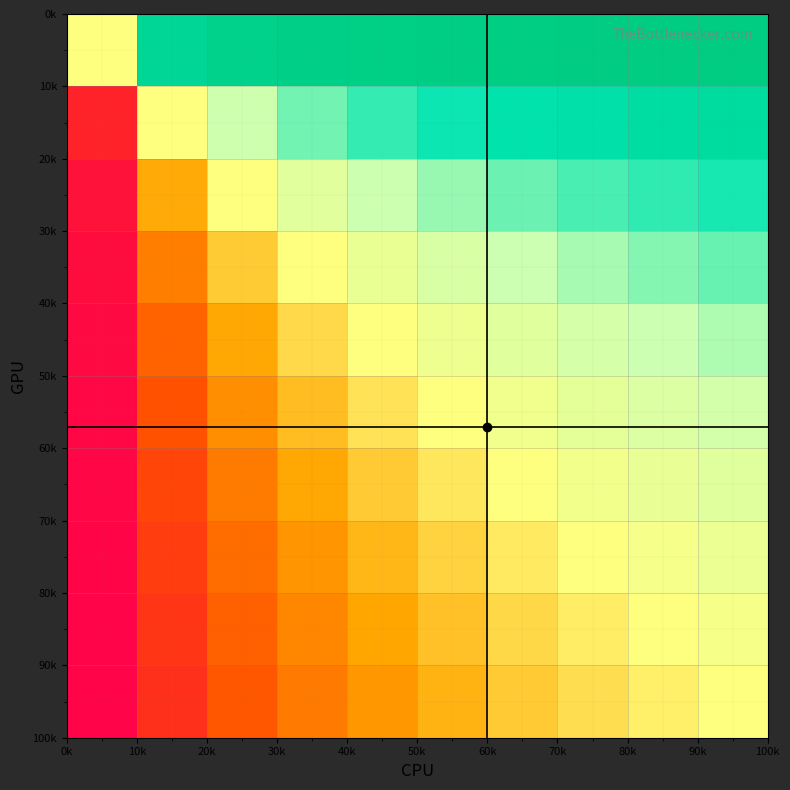

Count the number of data series in this chart.

10